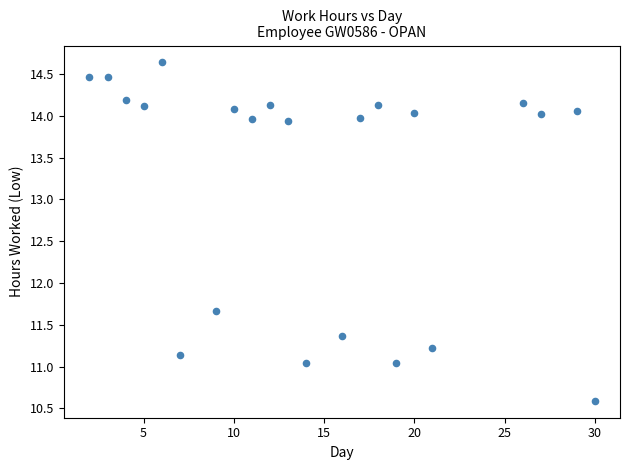

What Y value in the scatter plot is closest to 12?

11.7